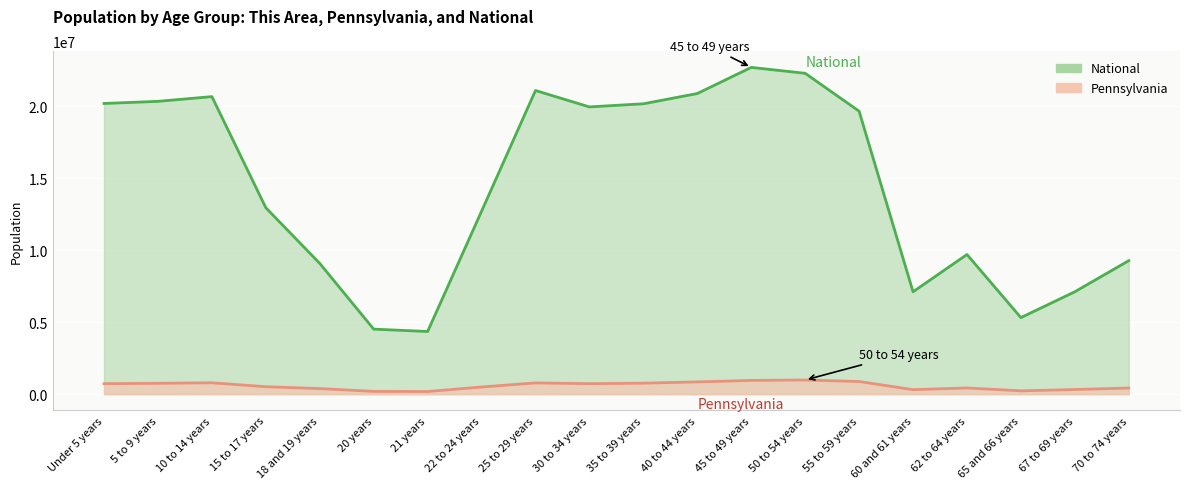

Rank the series at 67 to 69 years from highest to lowest value.

National, Pennsylvania